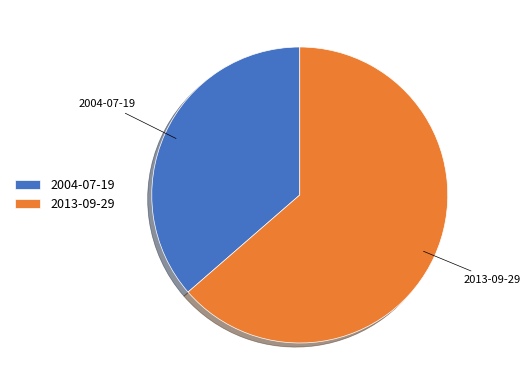

Rank the categories by value from highest to lowest.

2013-09-29, 2004-07-19